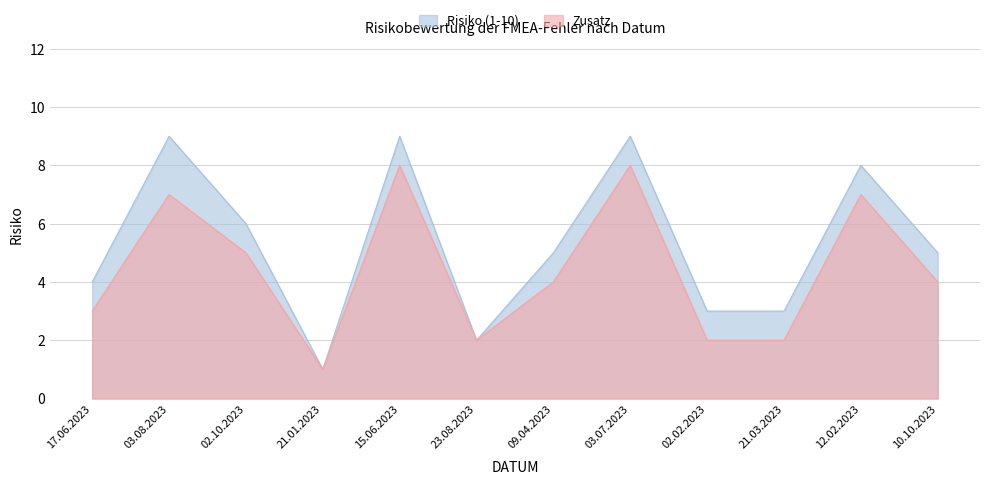

What is the difference between the Risiko (1-10) values at 21.03.2023 and 12.02.2023?

5